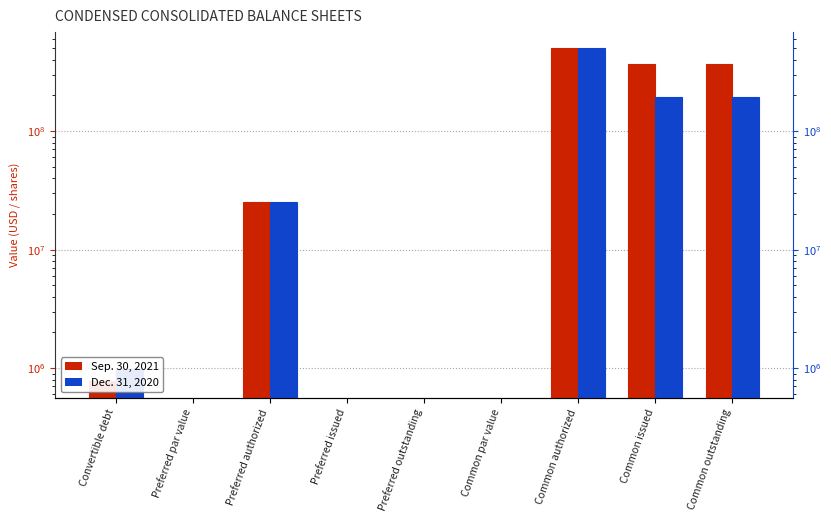

Is the value of Dec. 31, 2020 at Preferred par value greater than the value of Sep. 30, 2021 at Preferred par value?

No